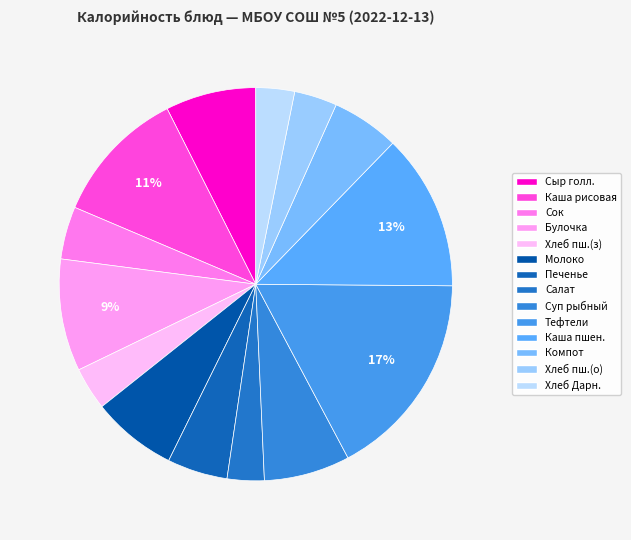

How many segments does this pie chart have?

14